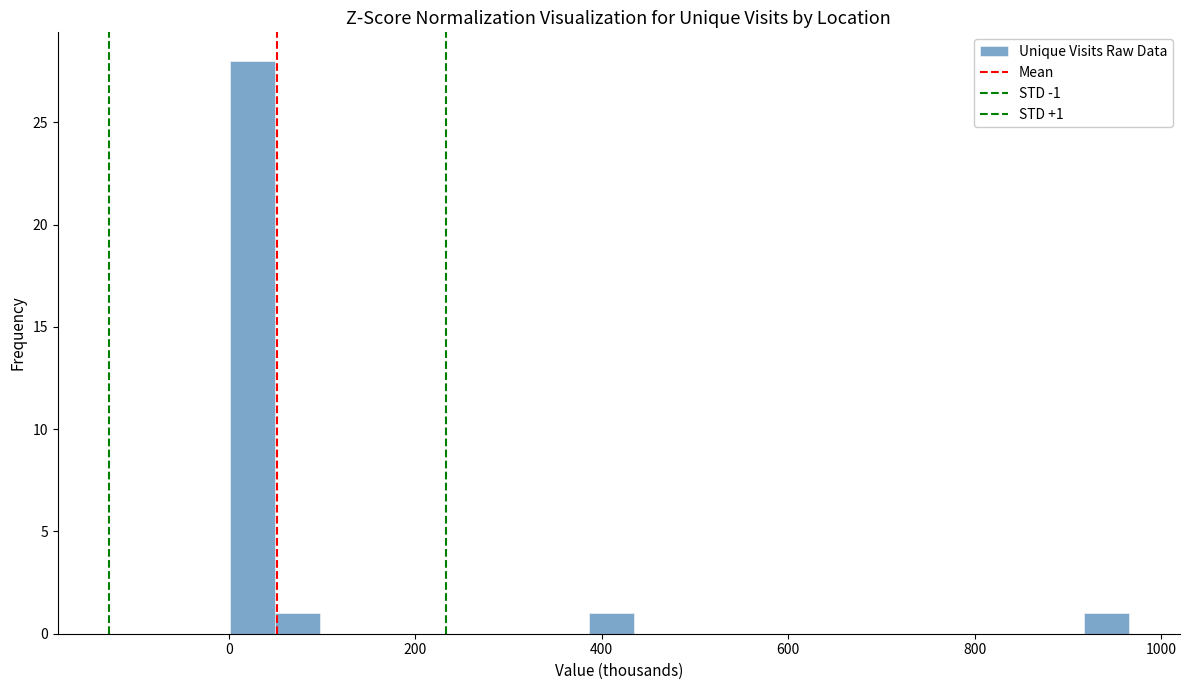

Read against the x-axis, roughly where is the centre of the tallest bar?

20